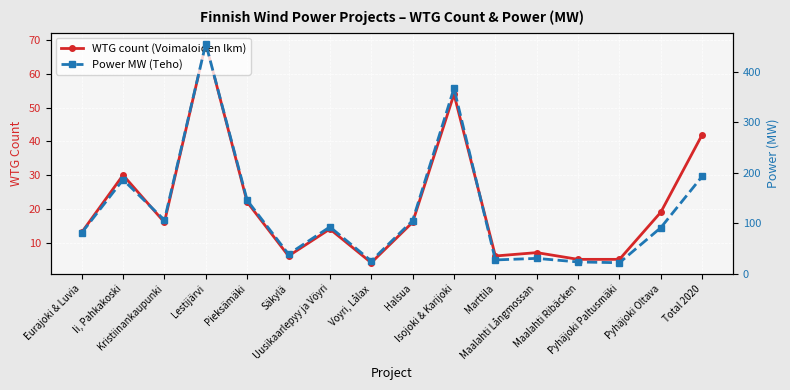

What is the spread (max minus min) of values at Maalahti Långmossan?

23.1